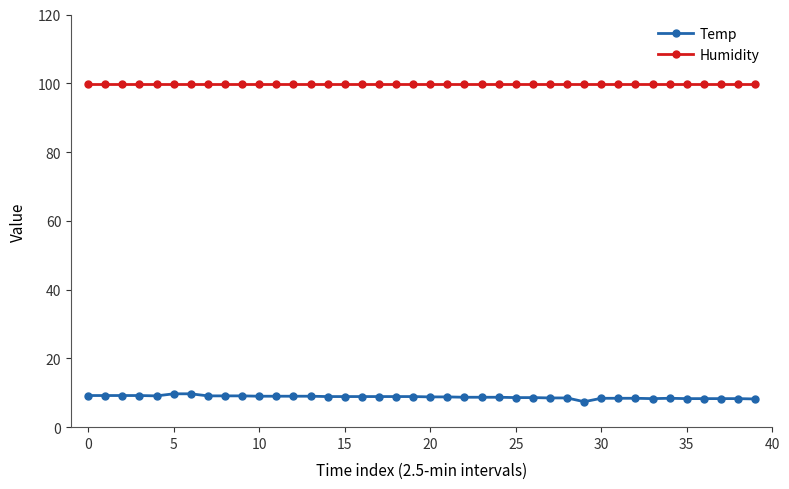

What is the sum of all Temp values?

350.6